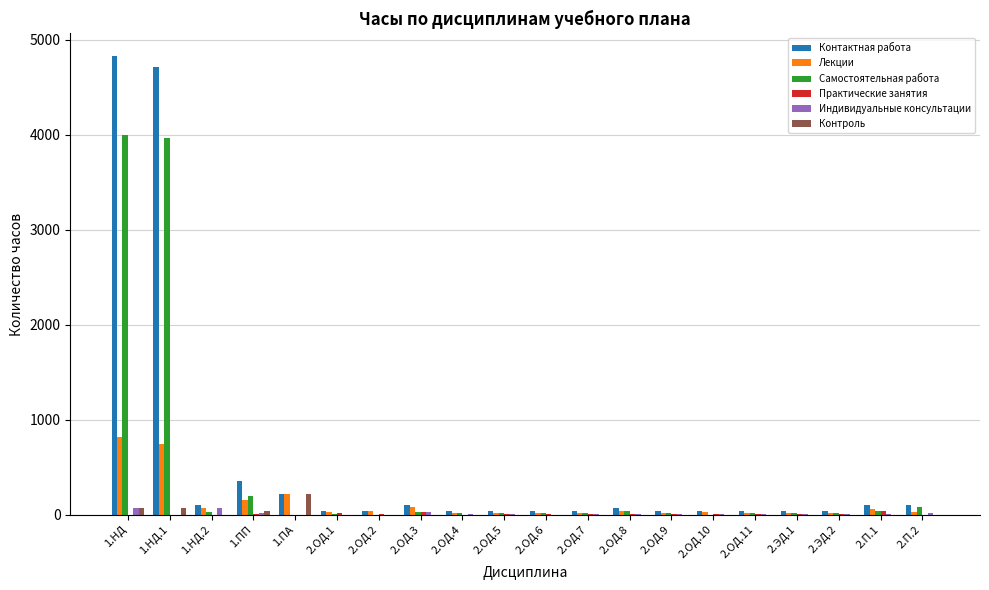

What is the maximum value shown in the chart?

4824